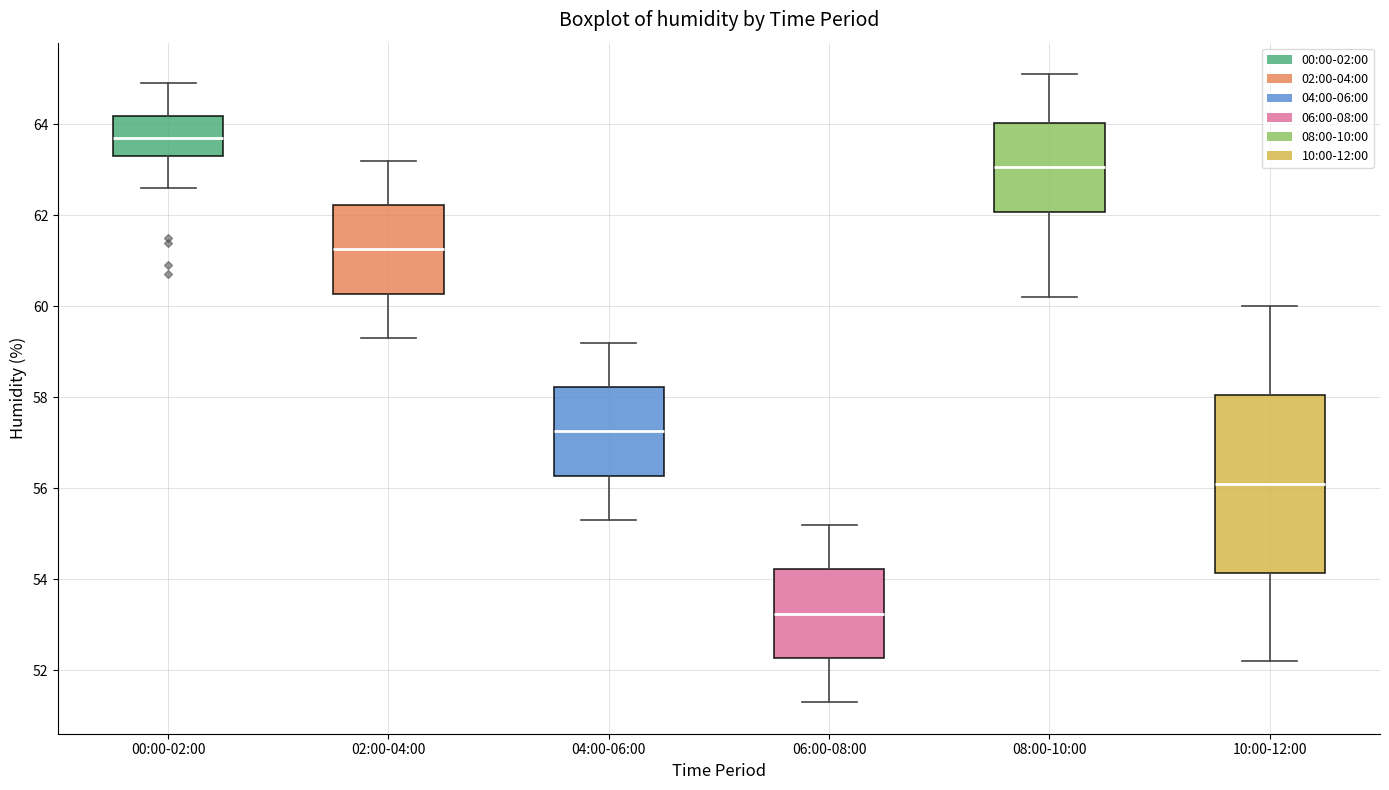

Which box is the tallest, from its lower edge to its upper edge?

10:00-12:00